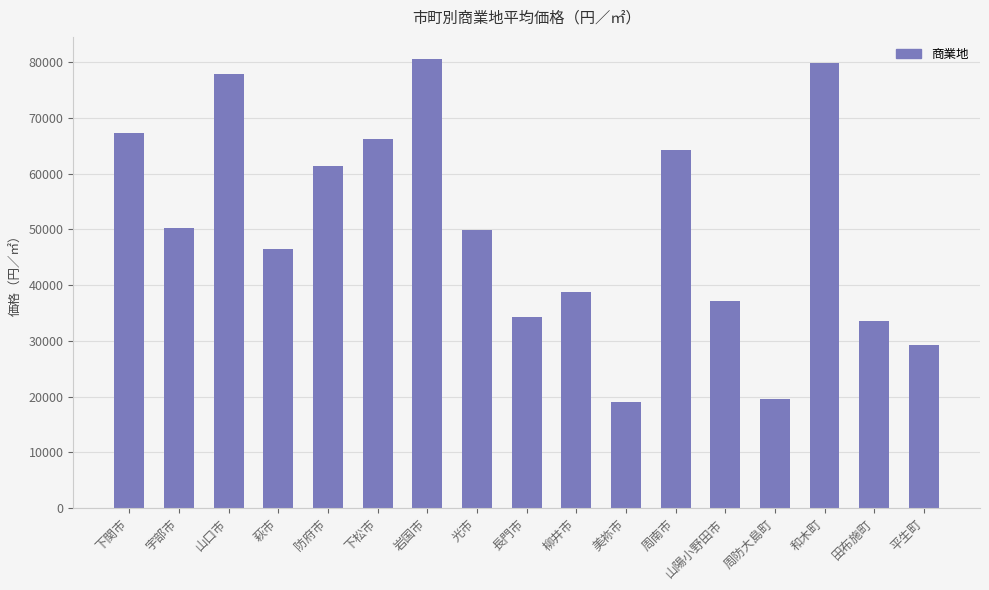

Where does the data first go above 49900?

下関市